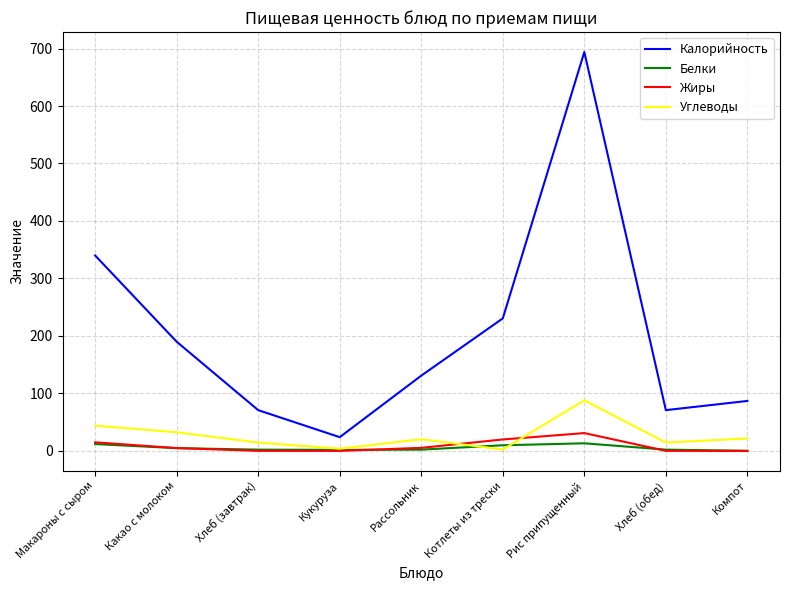

Which series has the widest spread of values?

Калорийность